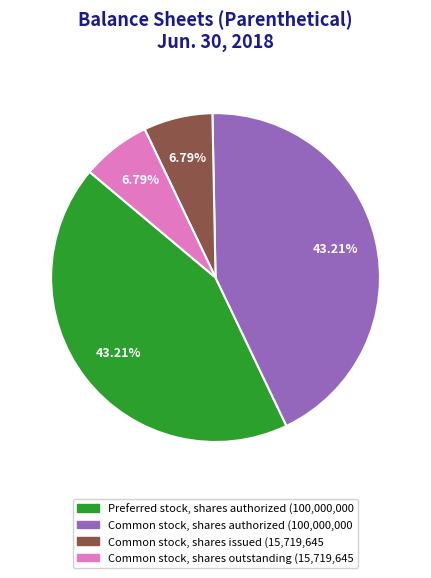

Is there a majority slice in this chart?

No